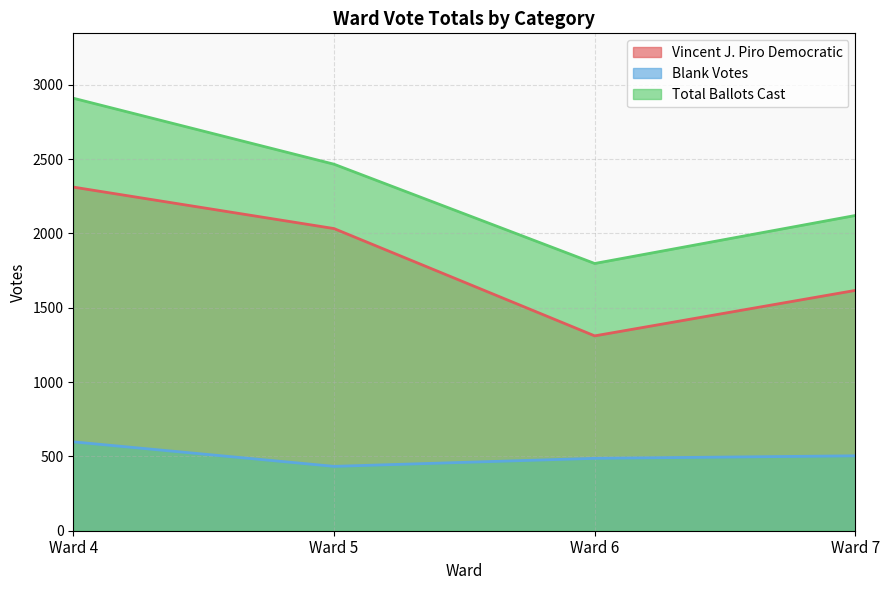

Which has a higher value, Ward 6 or Ward 4?

Ward 4